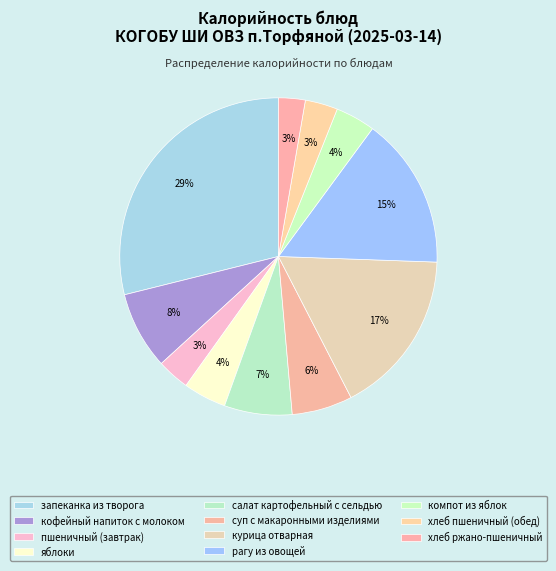

To the nearest percent, what is the difference between the пшеничный (завтрак) and рагу из овощей slice percentages?

12%